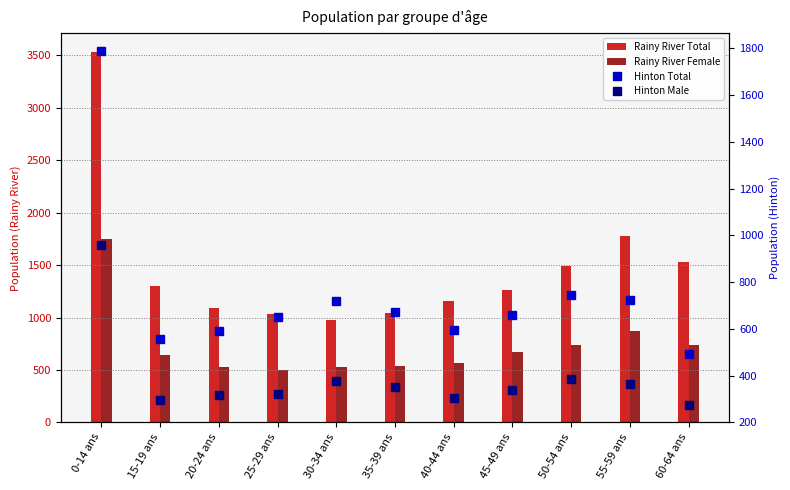

True or false: Rainy River Female has a value of 530 at 30-34 ans.

True